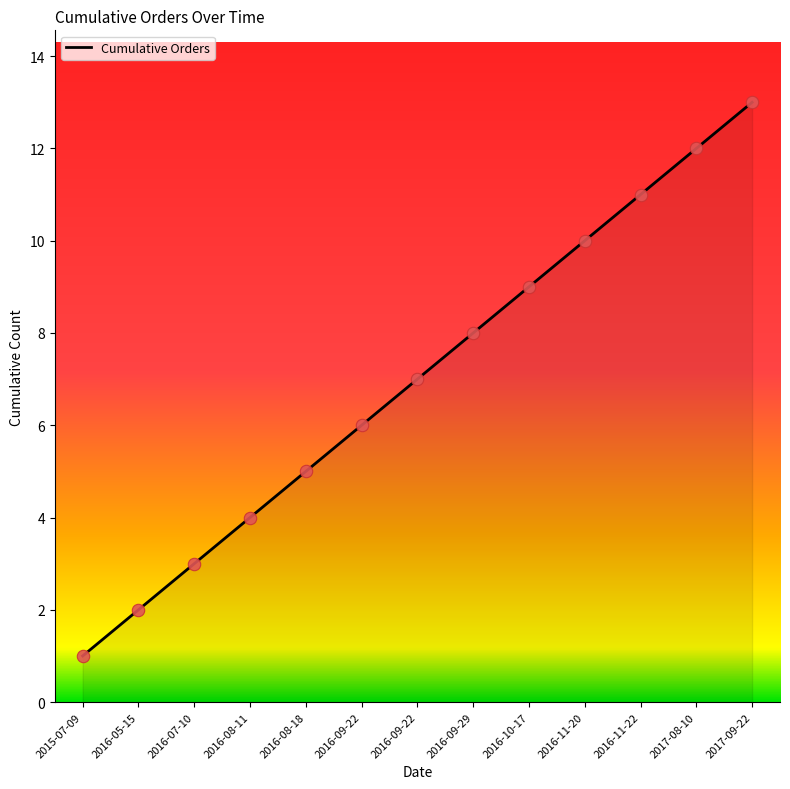

Which has a higher value, 2016-09-22 or 2016-05-15?

2016-09-22